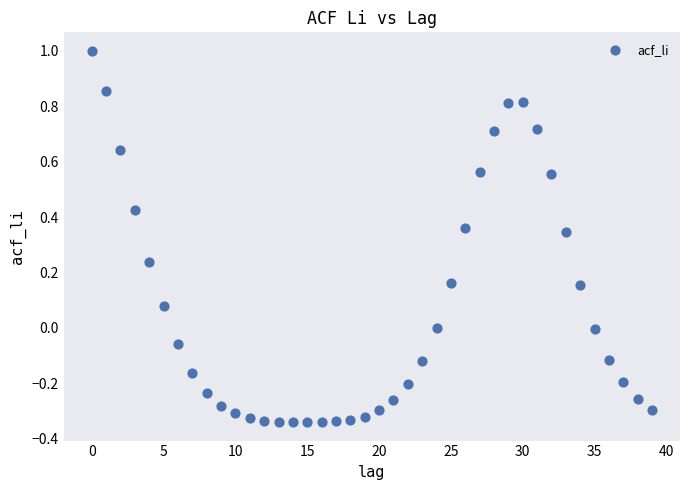

What is the range of Y values (max minus min)?

1.3